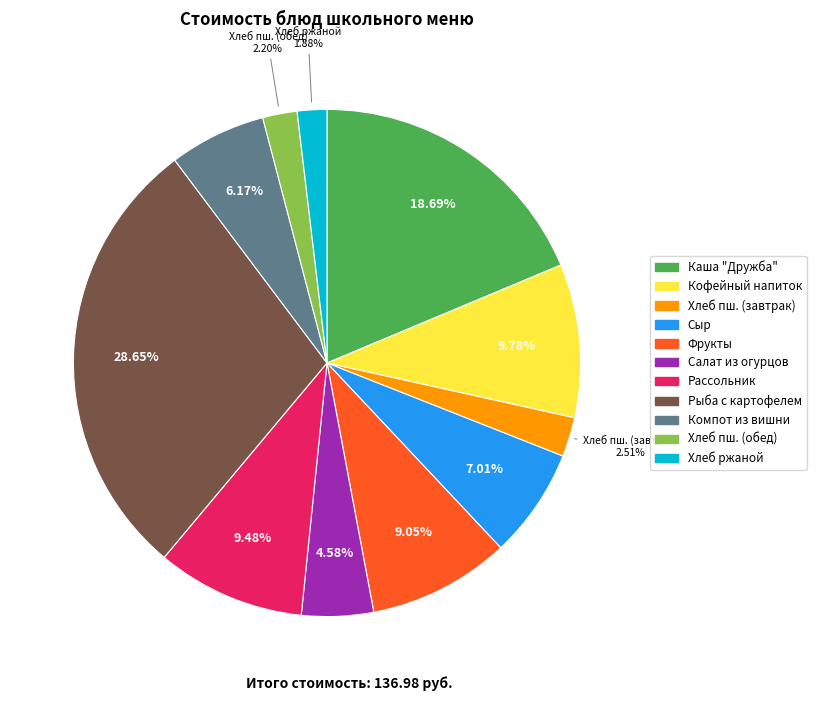

How many slices are in this pie chart?

11